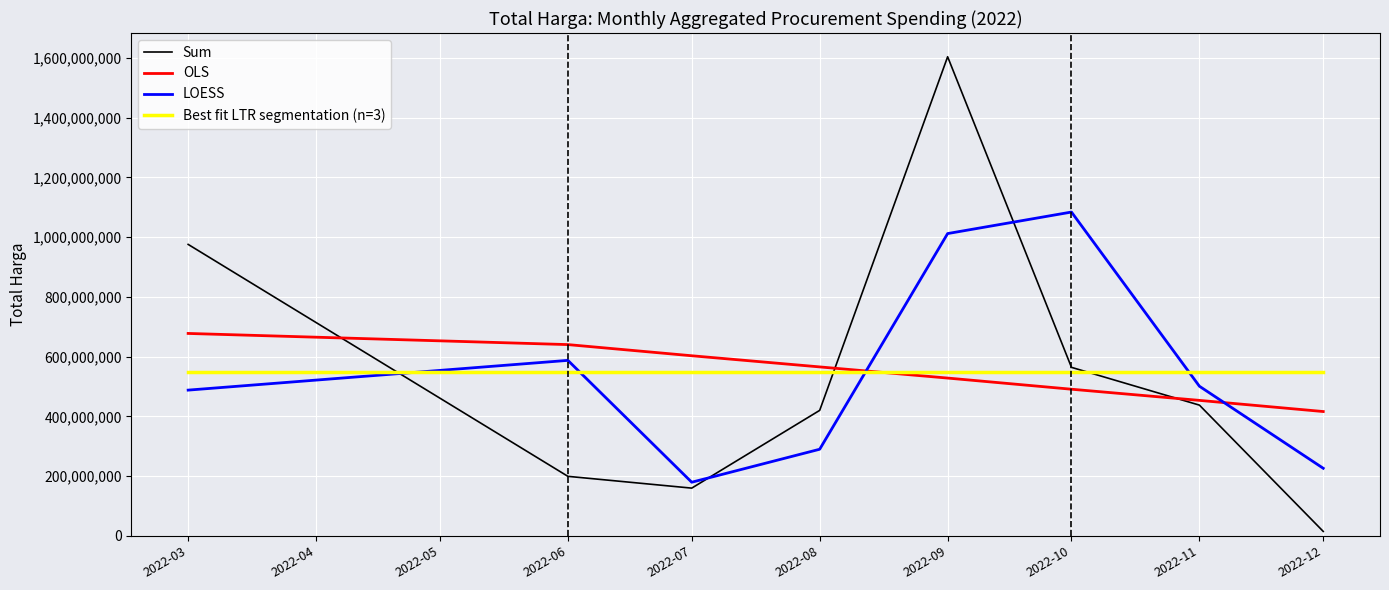

Which series ends up on top after the final intersection of OLS and LOESS?

OLS